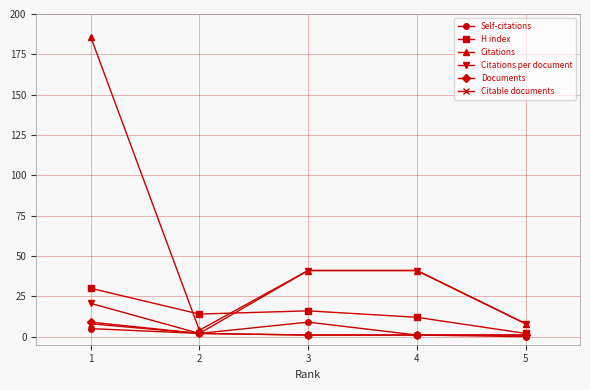

What is the maximum value shown in the chart?

186.0